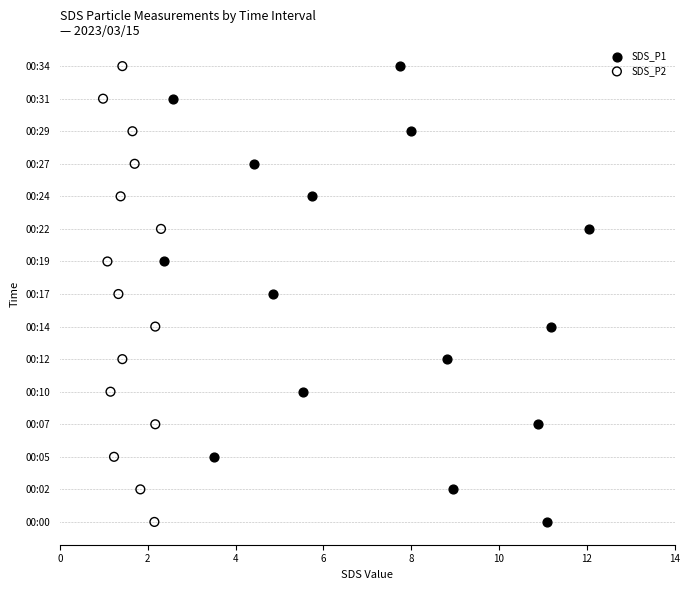

What are all the series names shown in the legend?

SDS_P1, SDS_P2